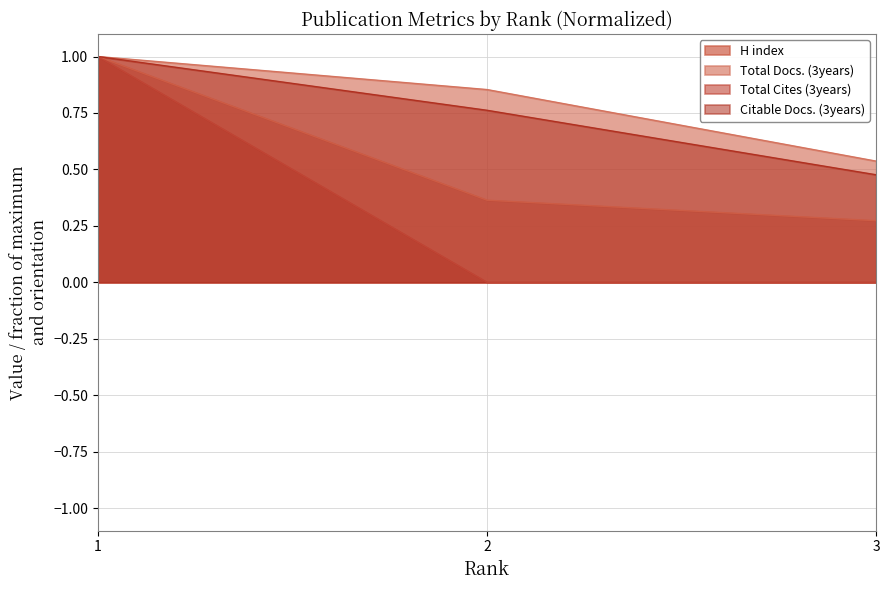

At which label does H index reach its peak?

1